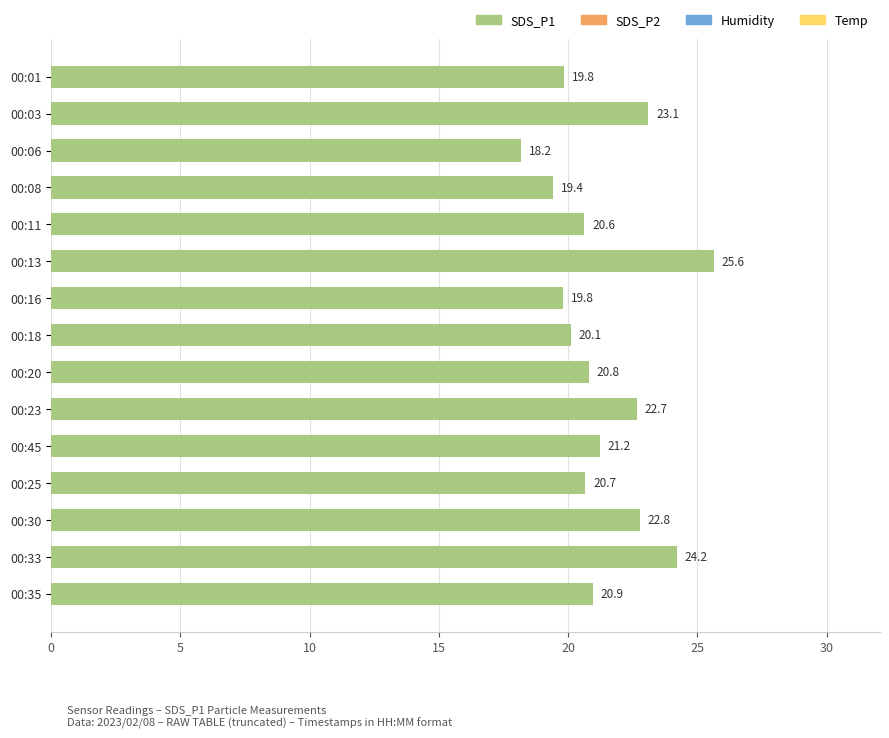

True or false: the data shows 35.5 at 00:01.

False